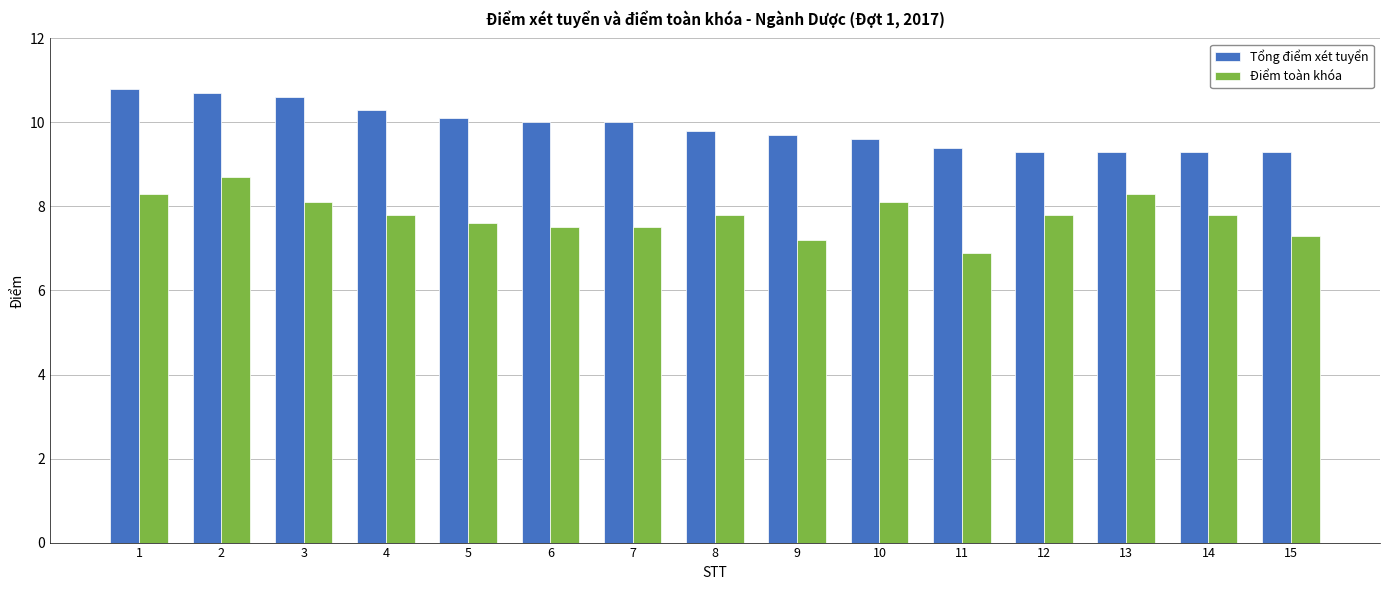

At which category does the chart reach its peak across all series?

1